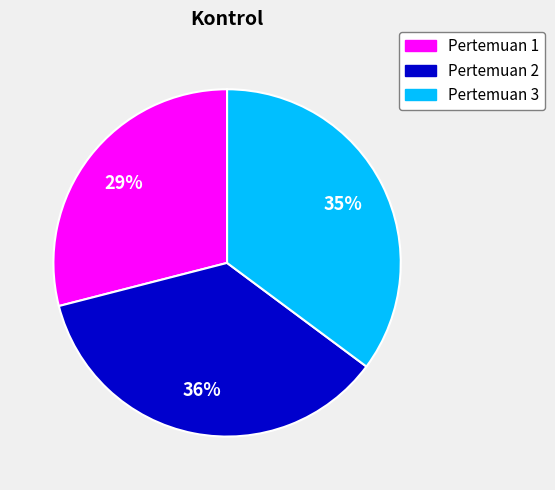

To the nearest percent, what is the difference between the largest and smallest slice percentages?

7%